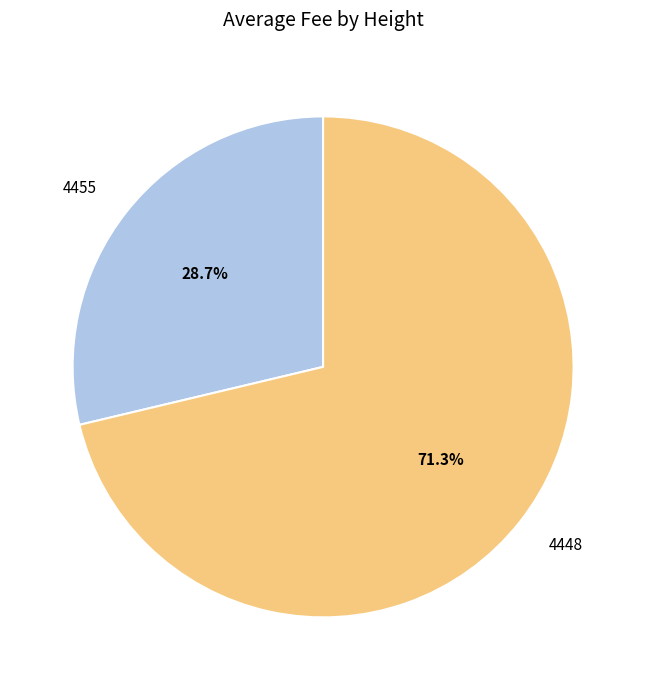

How many slices are in this pie chart?

2